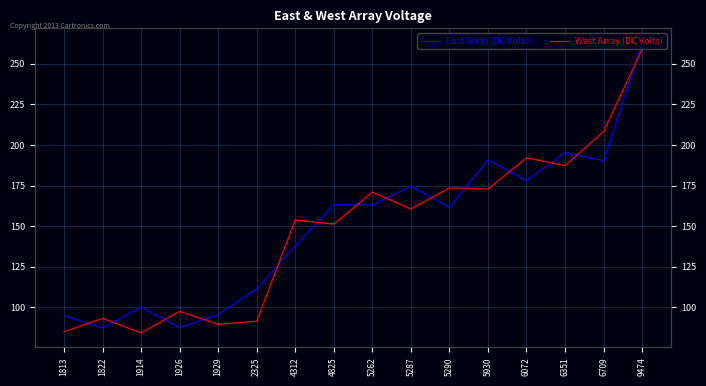

Where does the West Array (DC Volts) series first go above 160?

5262